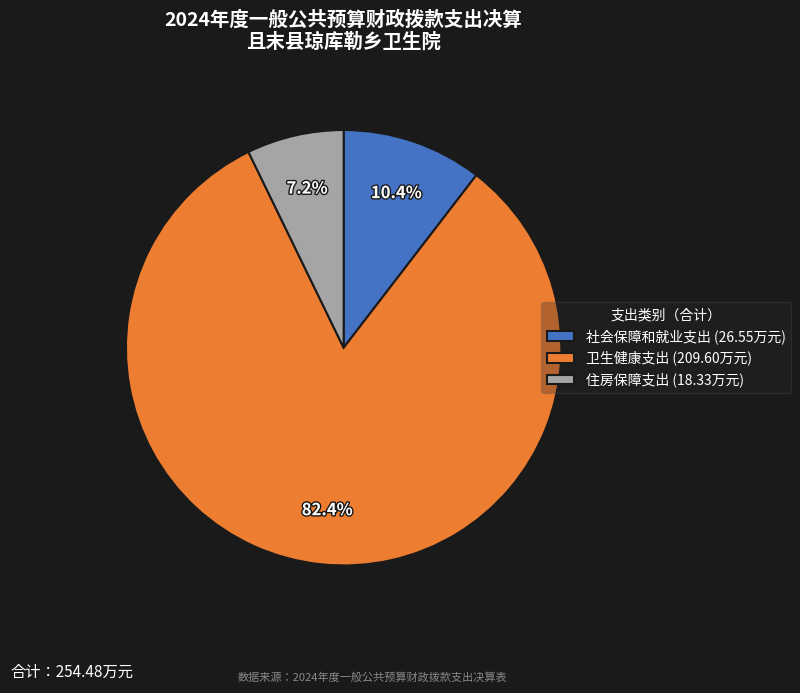

To the nearest percent, what percentage of the pie is 社会保障和就业支出?

10%